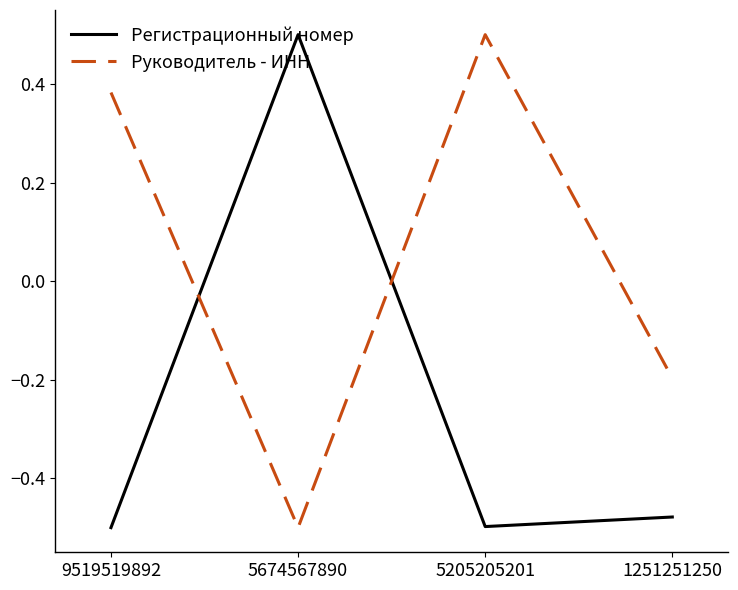

How many interior local valleys does the Руководитель - ИНН series have?

1